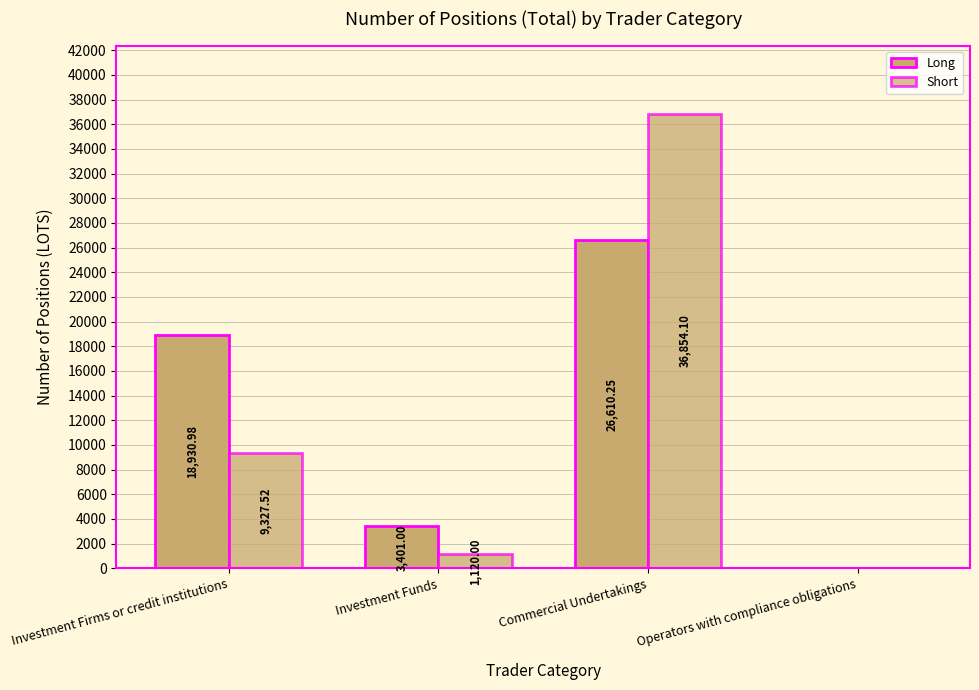

Reading left to right, what are all the values shown in this chart?

Long: Investment Firms or credit institutions=18931.0	Investment Funds=3401.0	Commercial Undertakings=26610.2	Operators with compliance obligations=0.0
Short: Investment Firms or credit institutions=9327.5	Investment Funds=1120.0	Commercial Undertakings=36854.1	Operators with compliance obligations=0.0